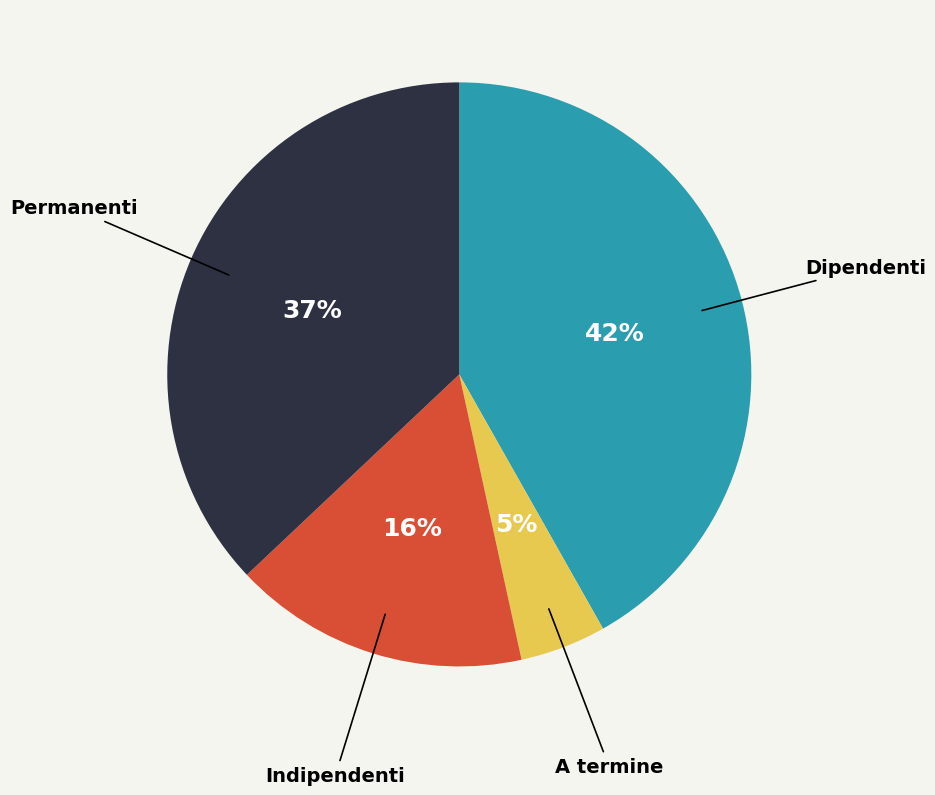

To the nearest percent, what is the difference between the largest and smallest slice percentages?

37%